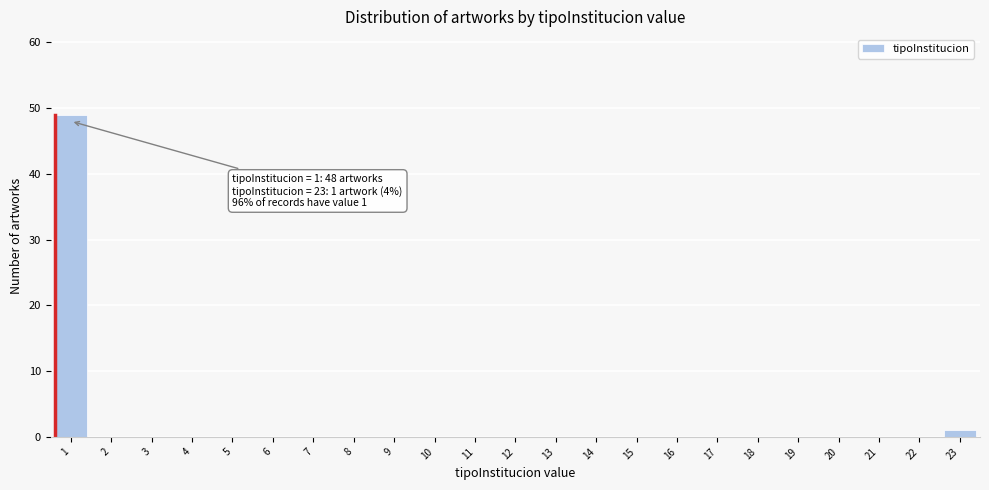

Reading right to left, transcribe all the data shown in this chart.

23=1	22=0	21=0	20=0	19=0	18=0	17=0	16=0	15=0	14=0	13=0	12=0	11=0	10=0	9=0	8=0	7=0	6=0	5=0	4=0	3=0	2=0	1=49